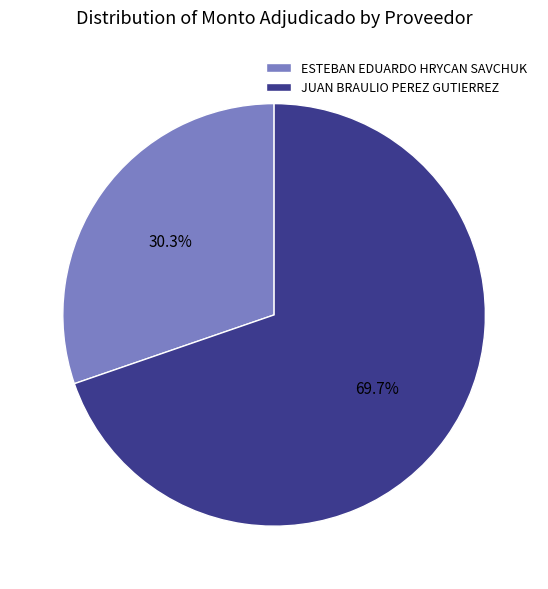

Approximately how many times larger is the value at JUAN BRAULIO PEREZ GUTIERREZ compared to ESTEBAN EDUARDO HRYCAN SAVCHUK?

2.3